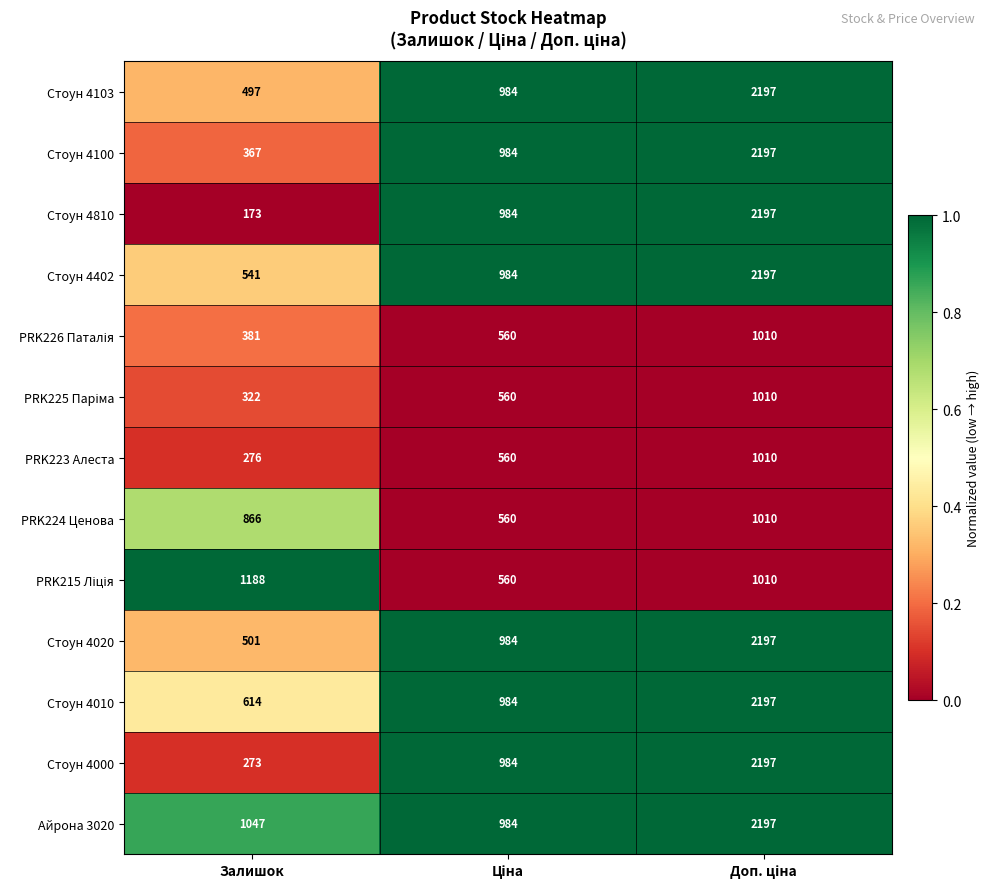

True or false: Айрона 3020 has a value of 1047 at Залишок.

True